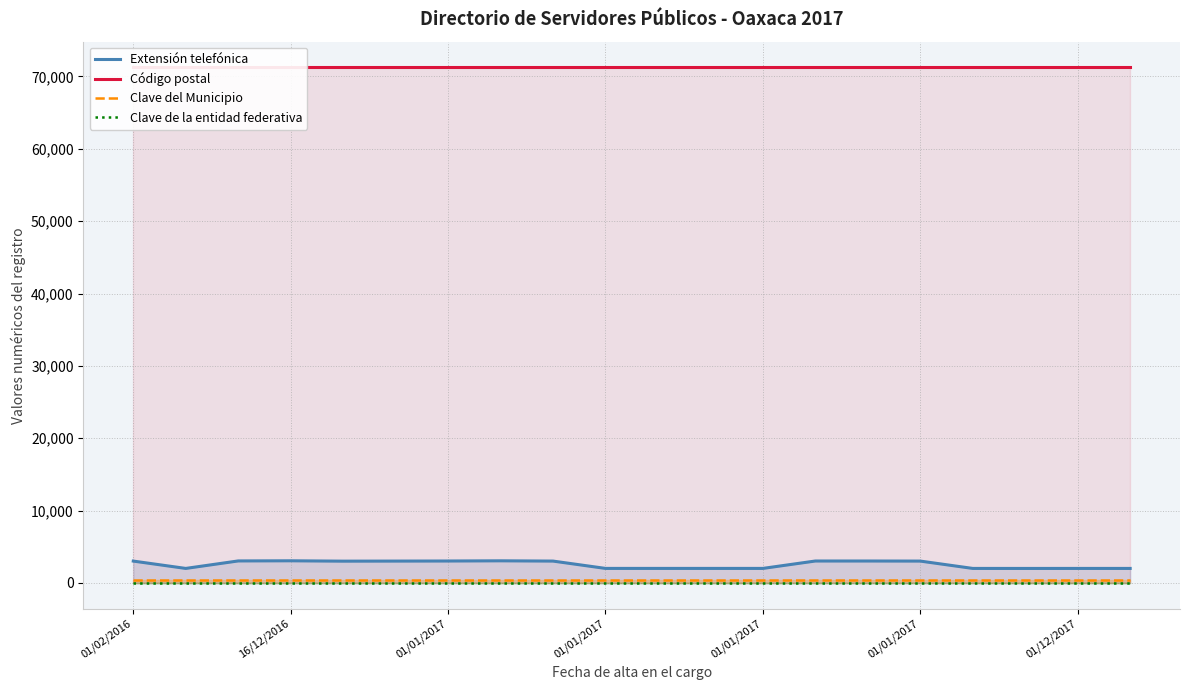

True or false: Código postal has more than 2 points higher than both neighbors.

False